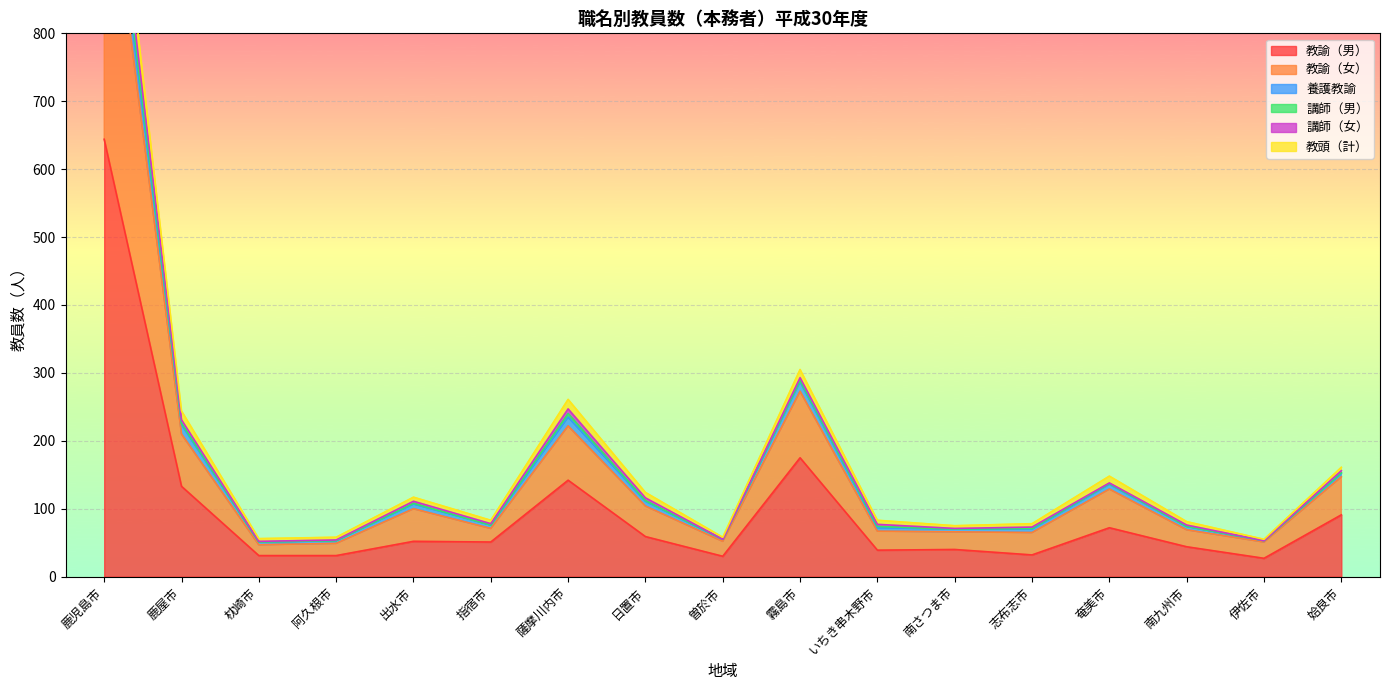

The value of 教諭（男） at いちき串木野市 is 39. True or false?

True